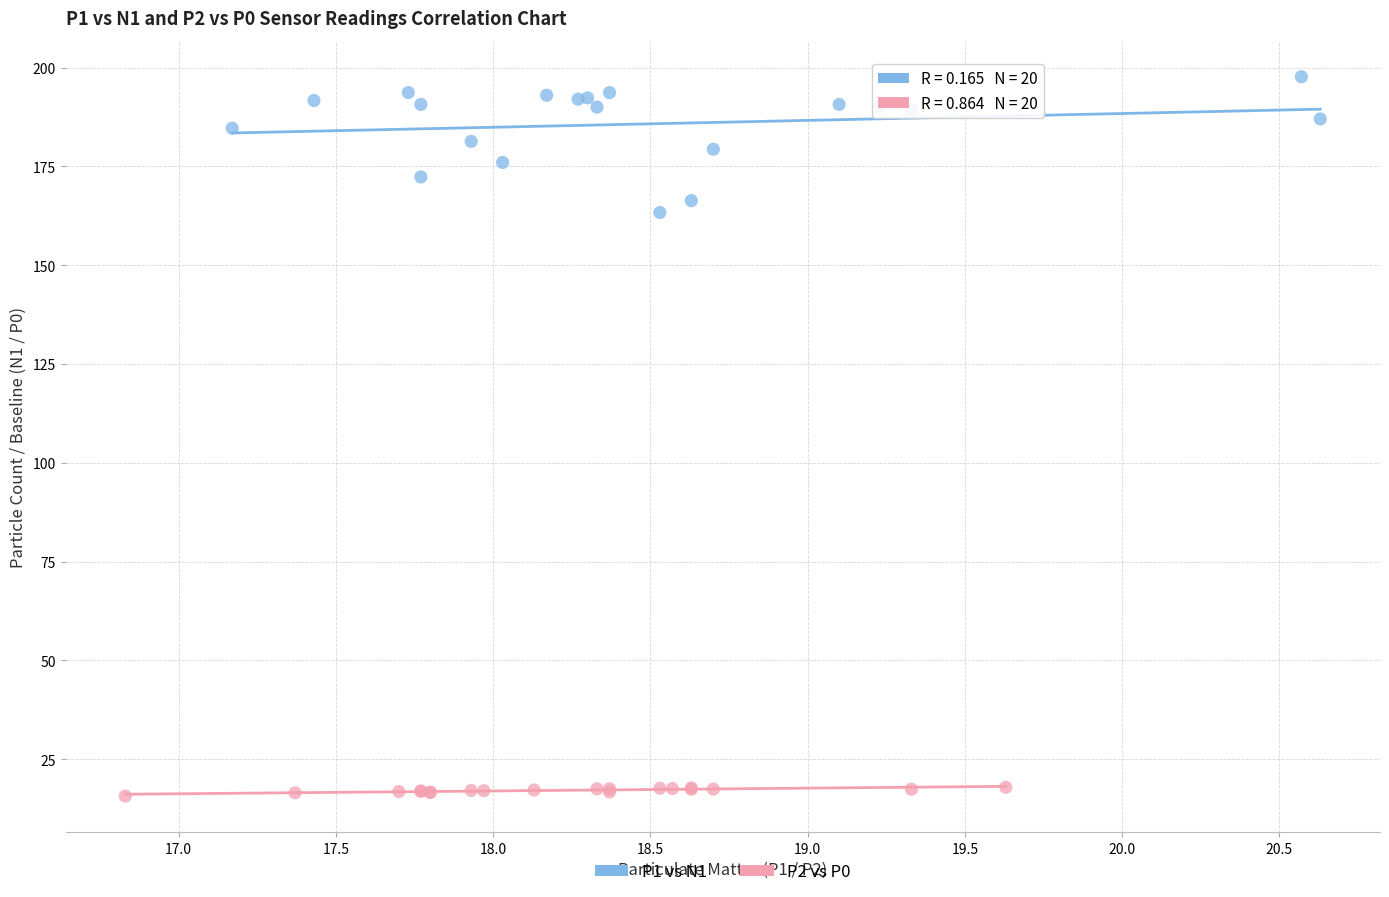

Which series reaches the maximum Y coordinate?

P1 vs N1